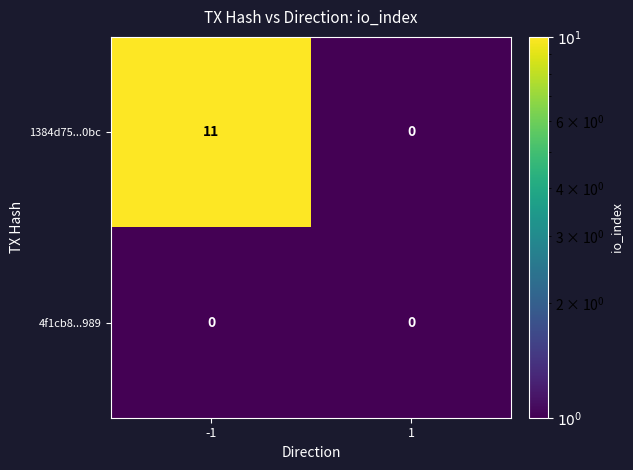

What is the greatest value displayed?

11